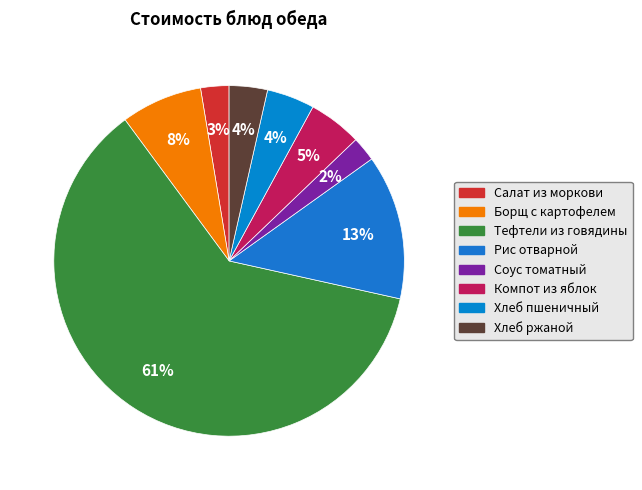

What is the largest slice in the pie chart?

Тефтели из говядины